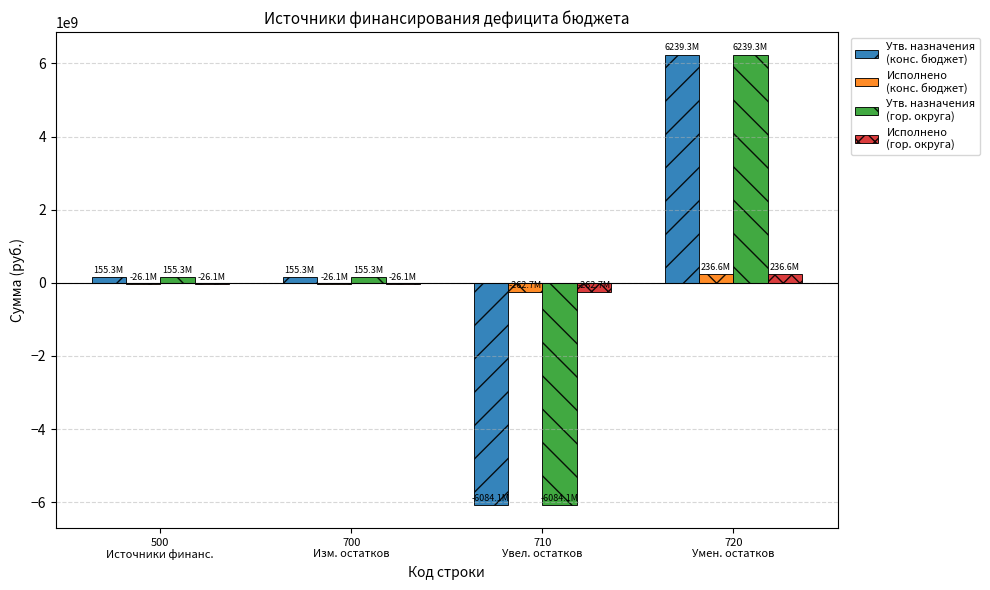

What is the greatest value displayed?

6239342908.8